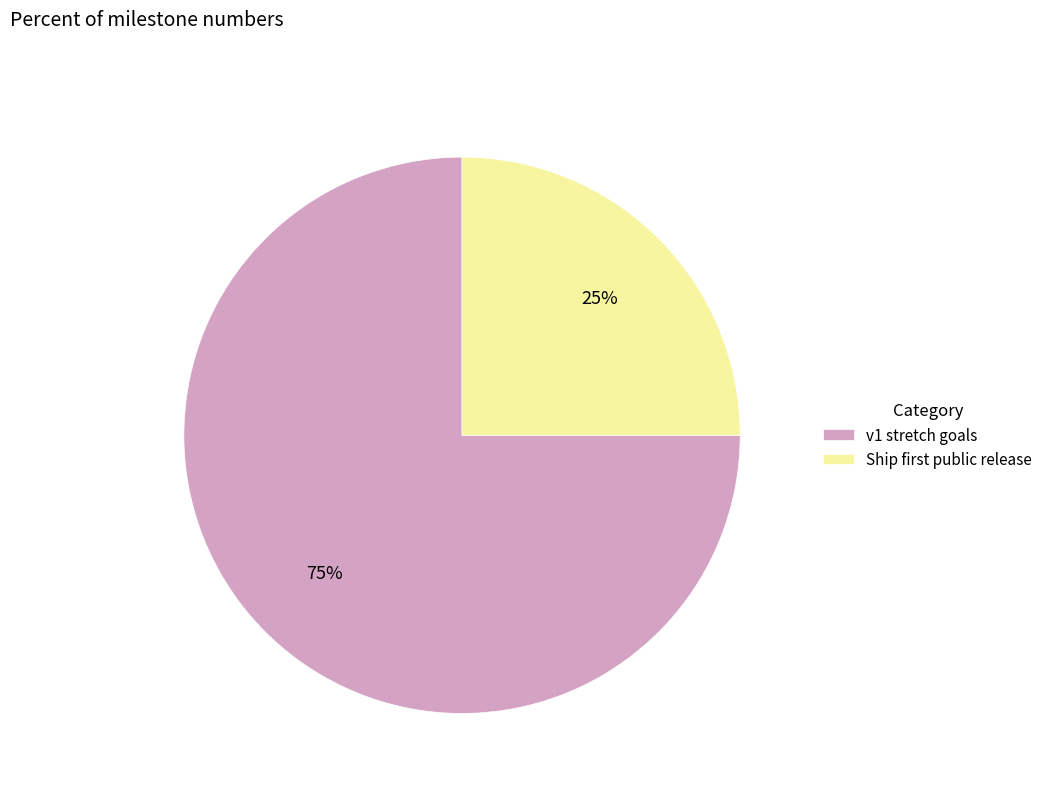

The v1 stretch goals slice represents 75% of the pie. True or false?

True